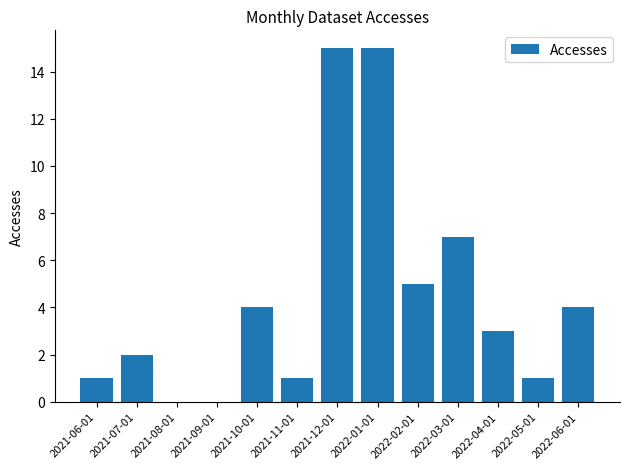

True or false: the data shows 7 at 2022-03-01.

True